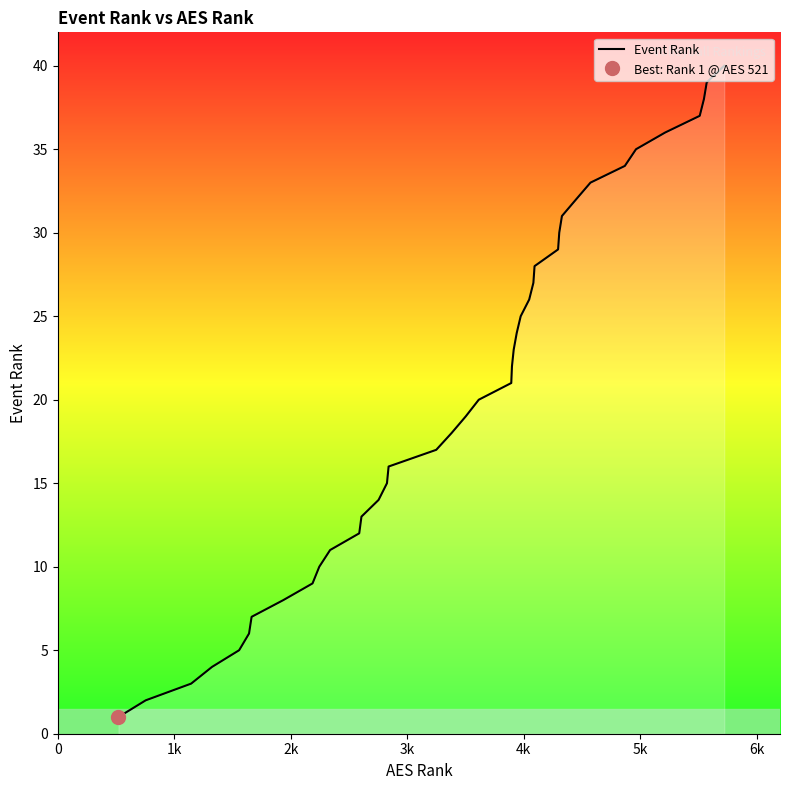

Does the chart have visible grid lines?

No